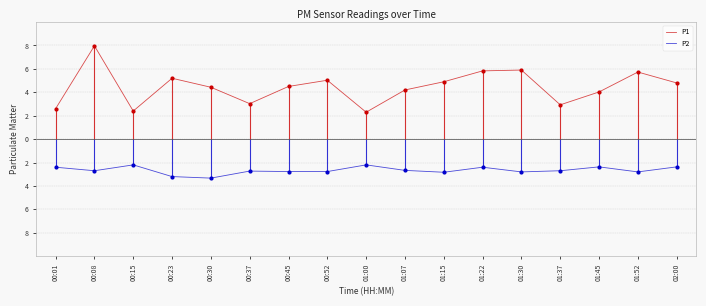

Which series has the largest Y range (max minus min)?

P1